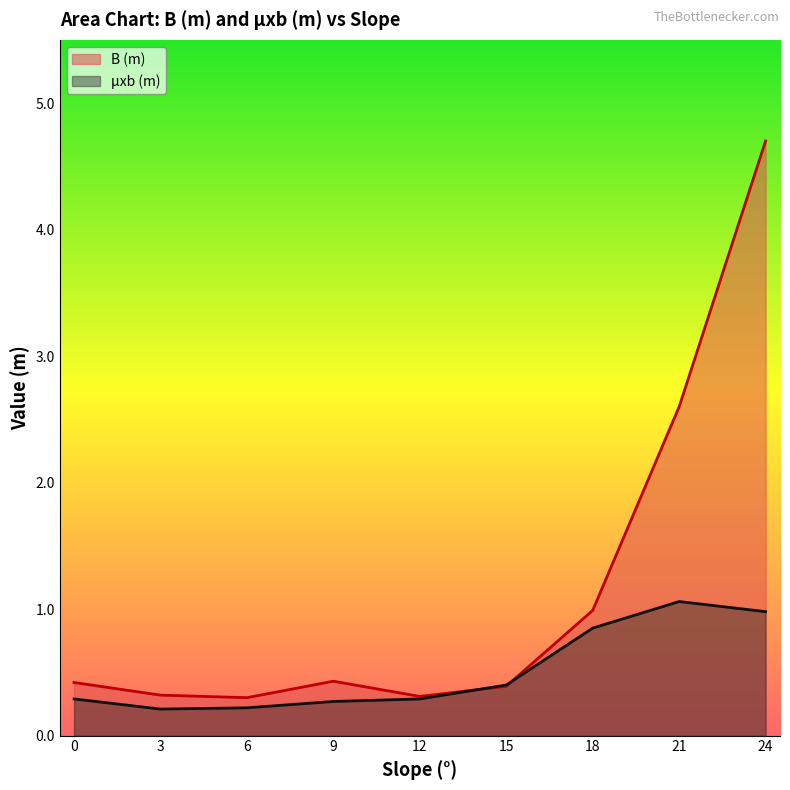

Where is μxb (m) nearest to the value 0?

3